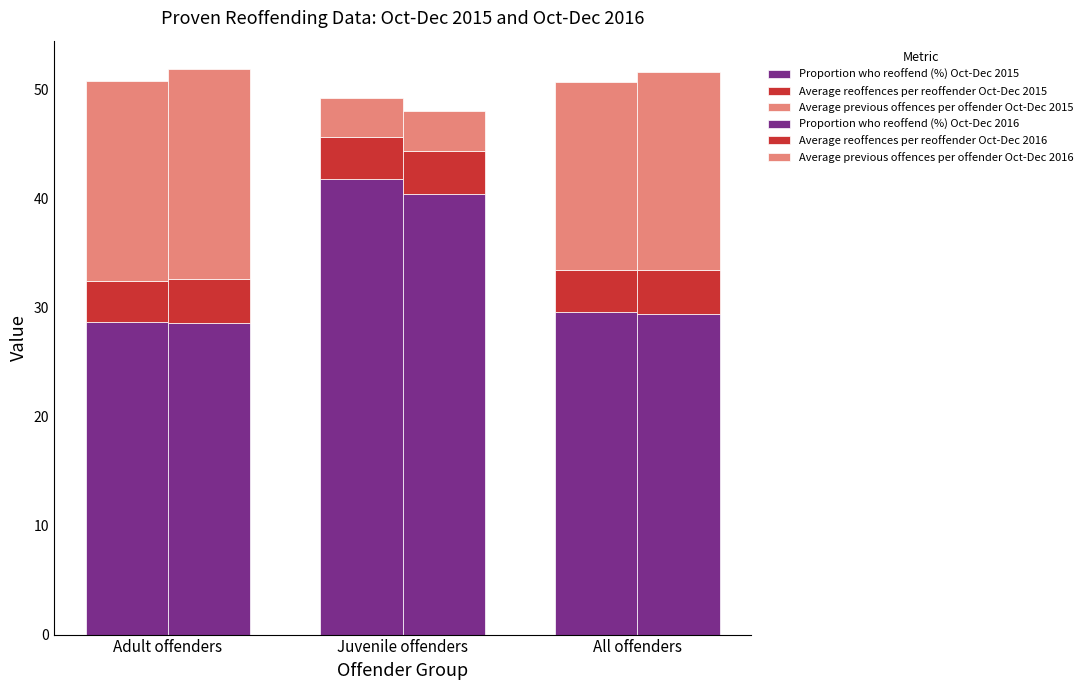

Which label corresponds to the smallest value in the chart?

Juvenile offenders